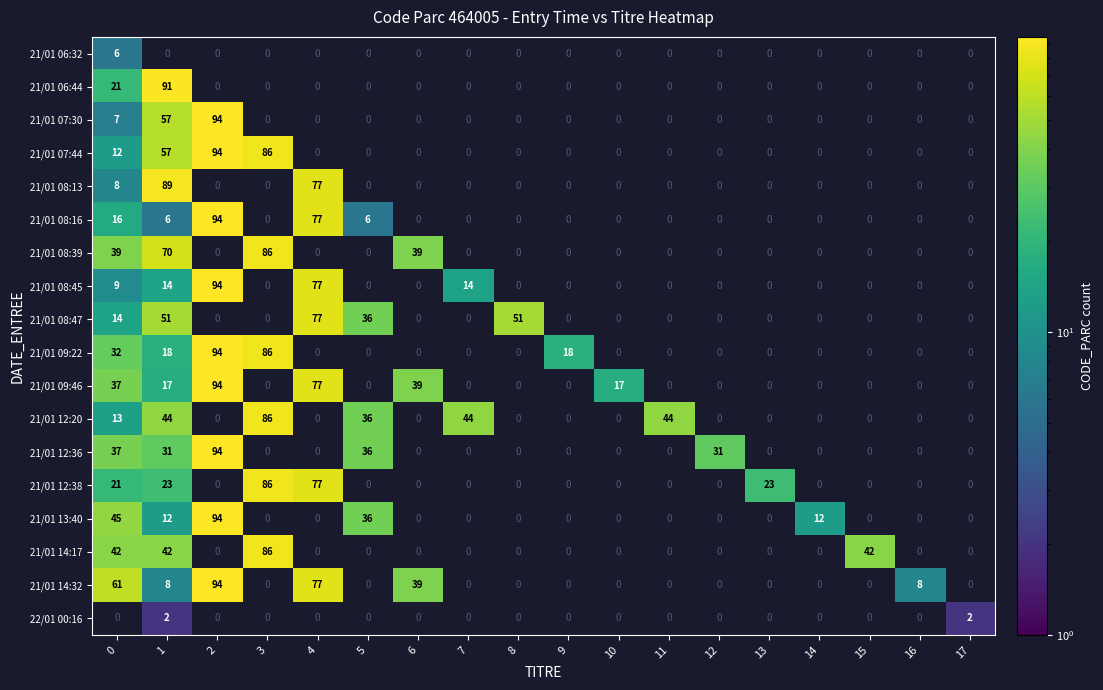

The 21/01 08:16 series shows 10.5 at 1. True or false?

False